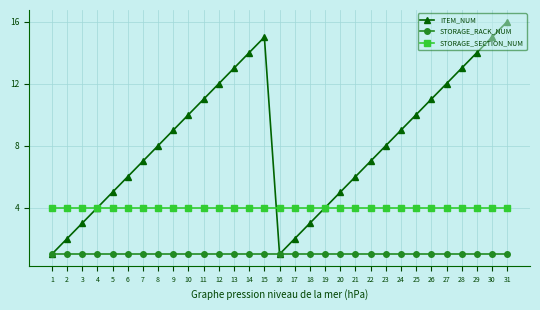

What is the value of the STORAGE_RACK_NUM point at the 11th from the left?

1